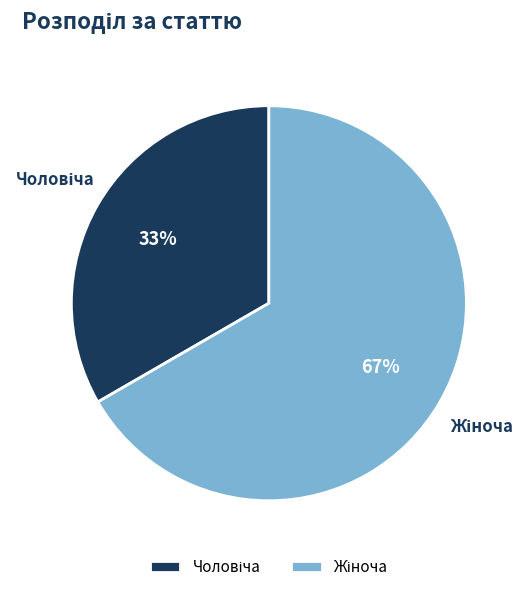

Does any single category account for the majority?

Yes